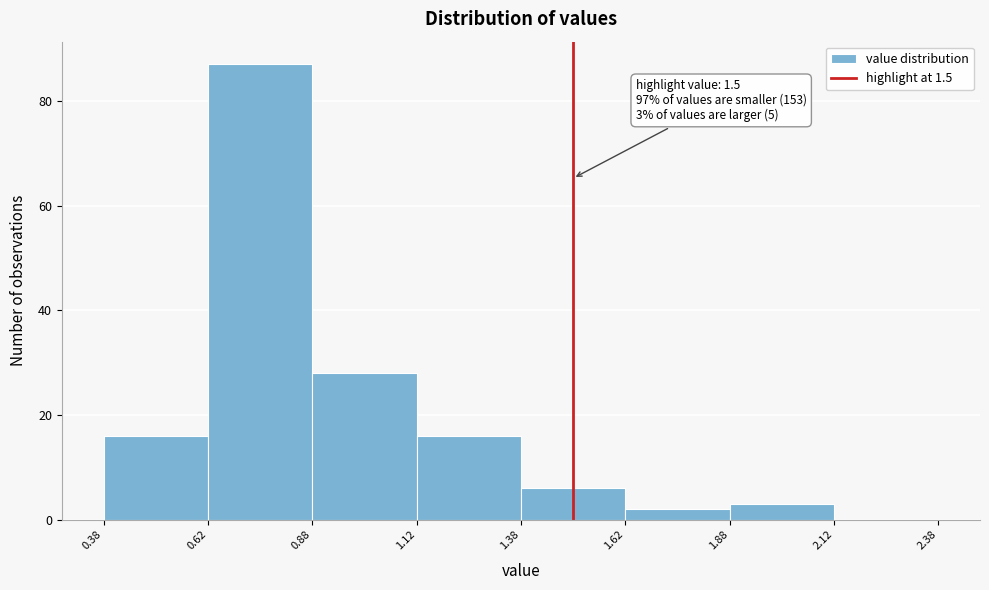

Which range on the x-axis has the tallest bar?

0.62 to 0.88